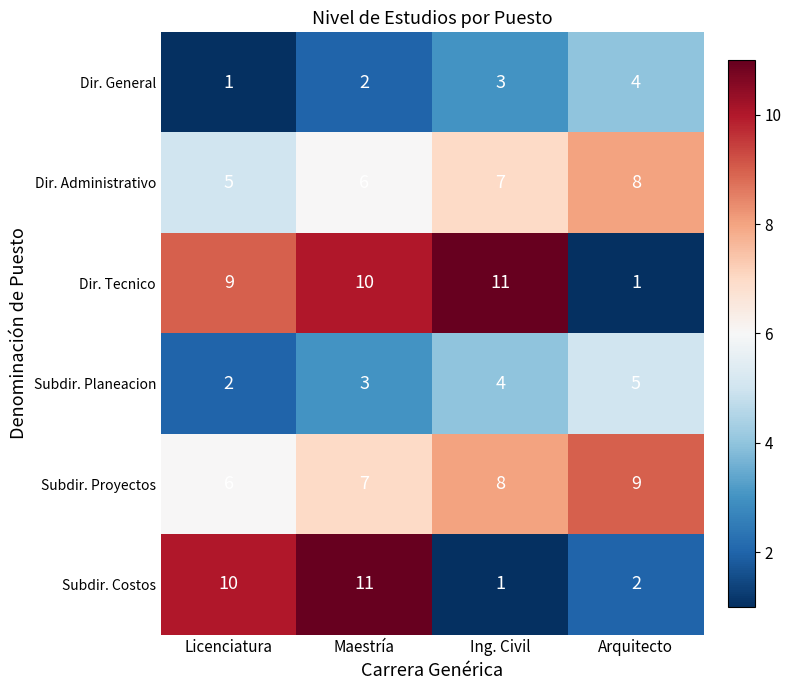

What is the highest value of the Subdir. Proyectos series?

9